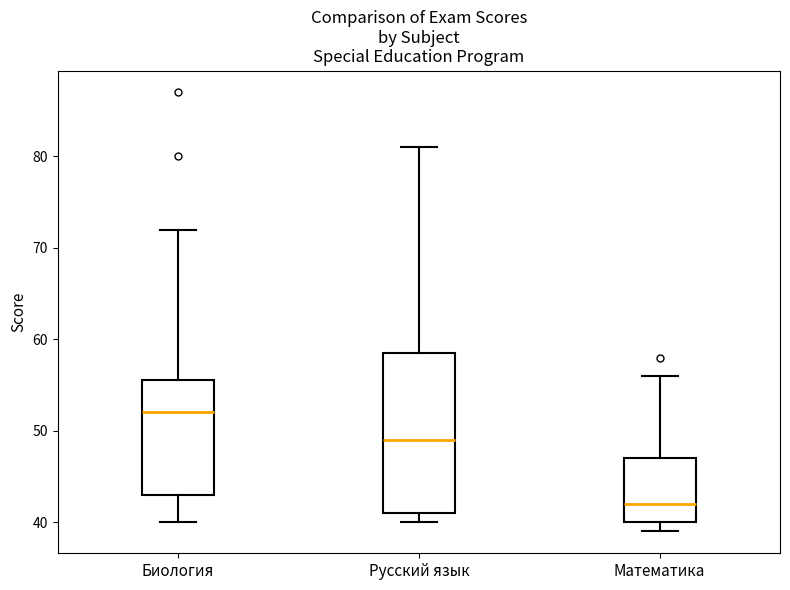

Reading left to right, read every box against the y-axis: the position of its median line, the range the box covers, and the ends of its whiskers. The values are not printed on the chart, so give them approximately, as read against the axis.

Биология: median 52, box 43 to 56, whiskers 40 to 72
Русский язык: median 49, box 41 to 59, whiskers 40 to 81
Математика: median 42, box 40 to 47, whiskers 39 to 56